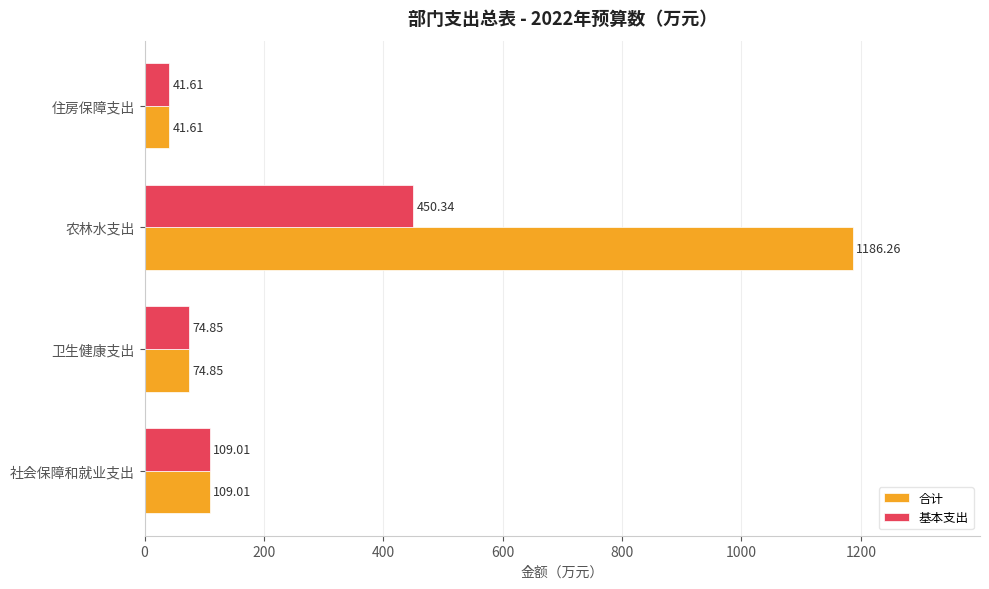

What are all the series names shown in the legend?

合计, 基本支出